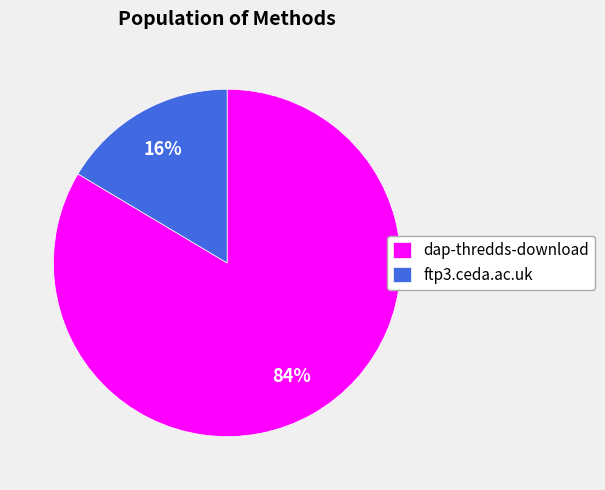

Which slice represents more than half of the pie?

dap-thredds-download